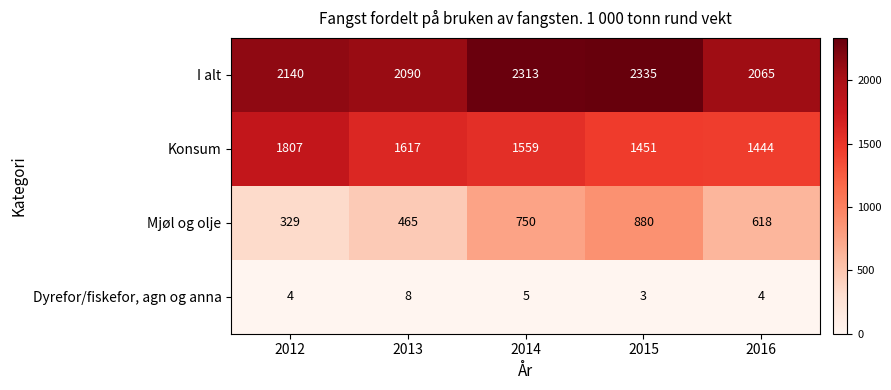

Count the Mjøl og olje values in the range 465 to 750.

3